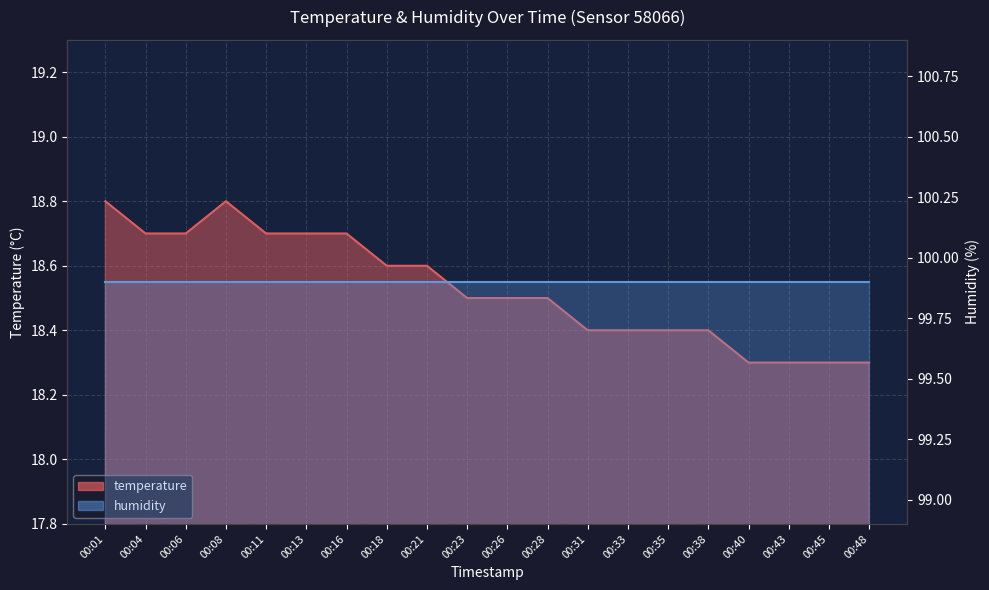

Which label corresponds to the smallest value in the chart?

00:40